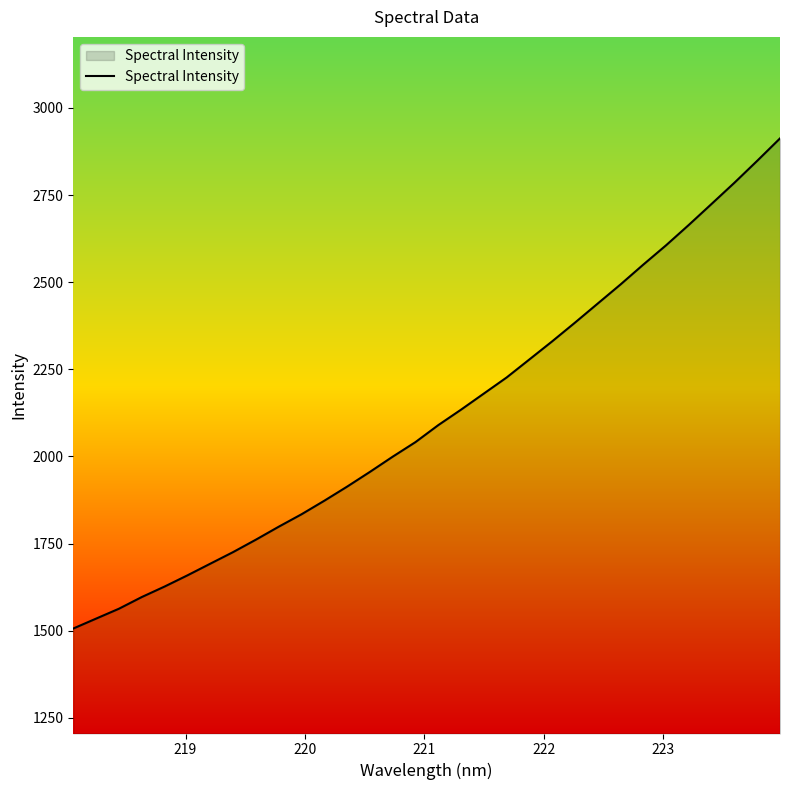

What is the difference between the maximum and minimum values?

1406.3